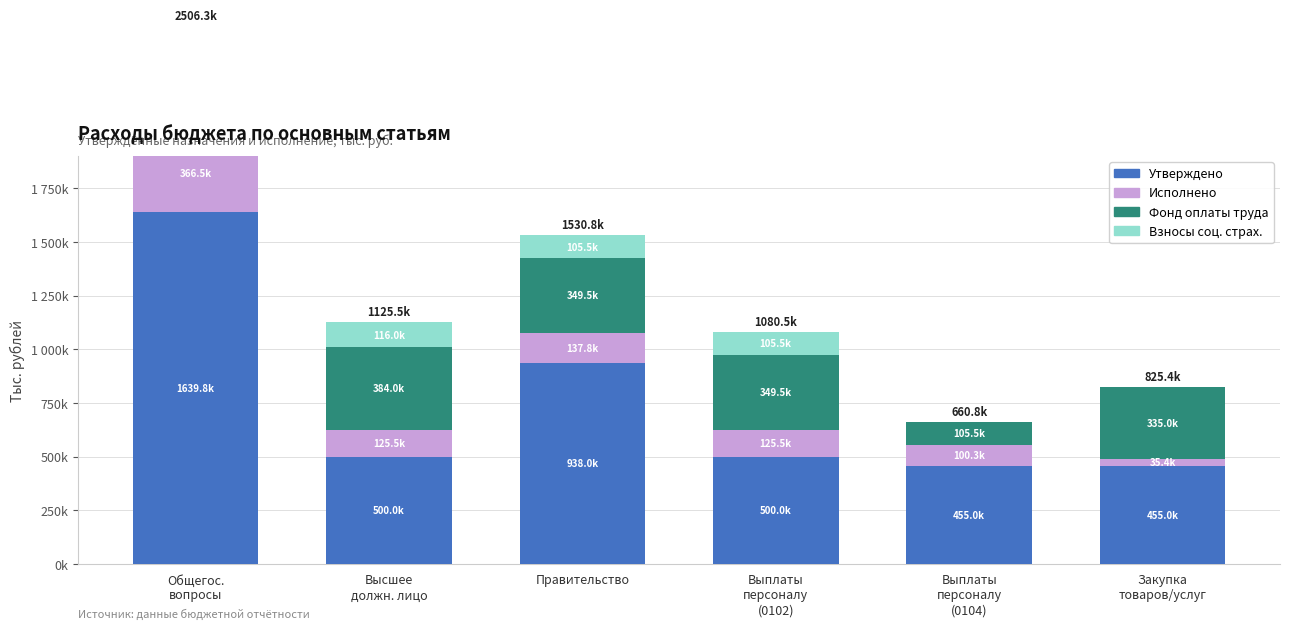

What is the lowest value of the Фонд оплаты труда series?

105500.0